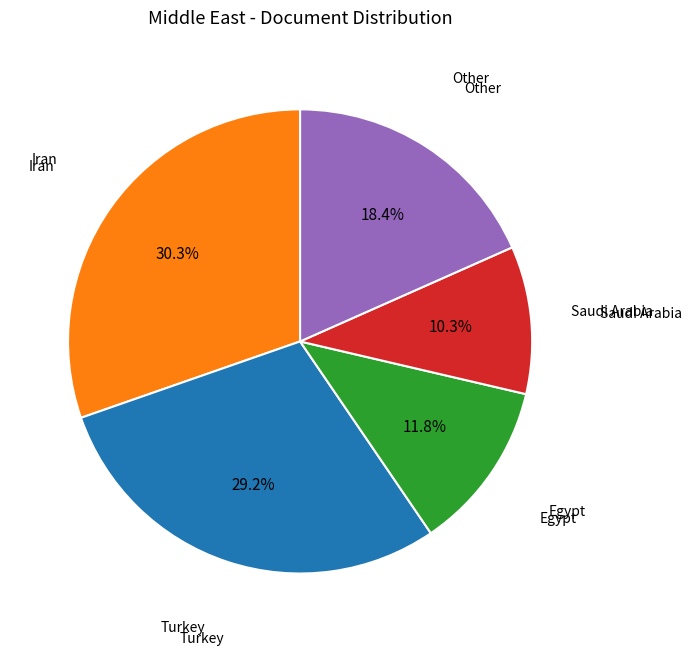

Is the sum of Saudi Arabia and Iran greater than half?

No